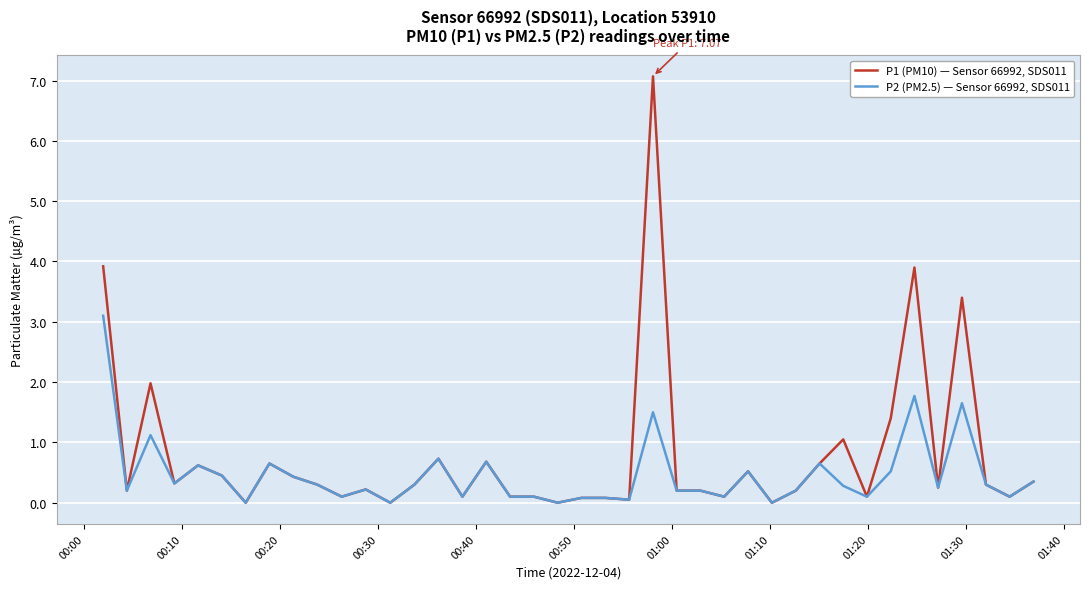

Which series has the widest spread of values?

P1 (PM10) — Sensor 66992, SDS011